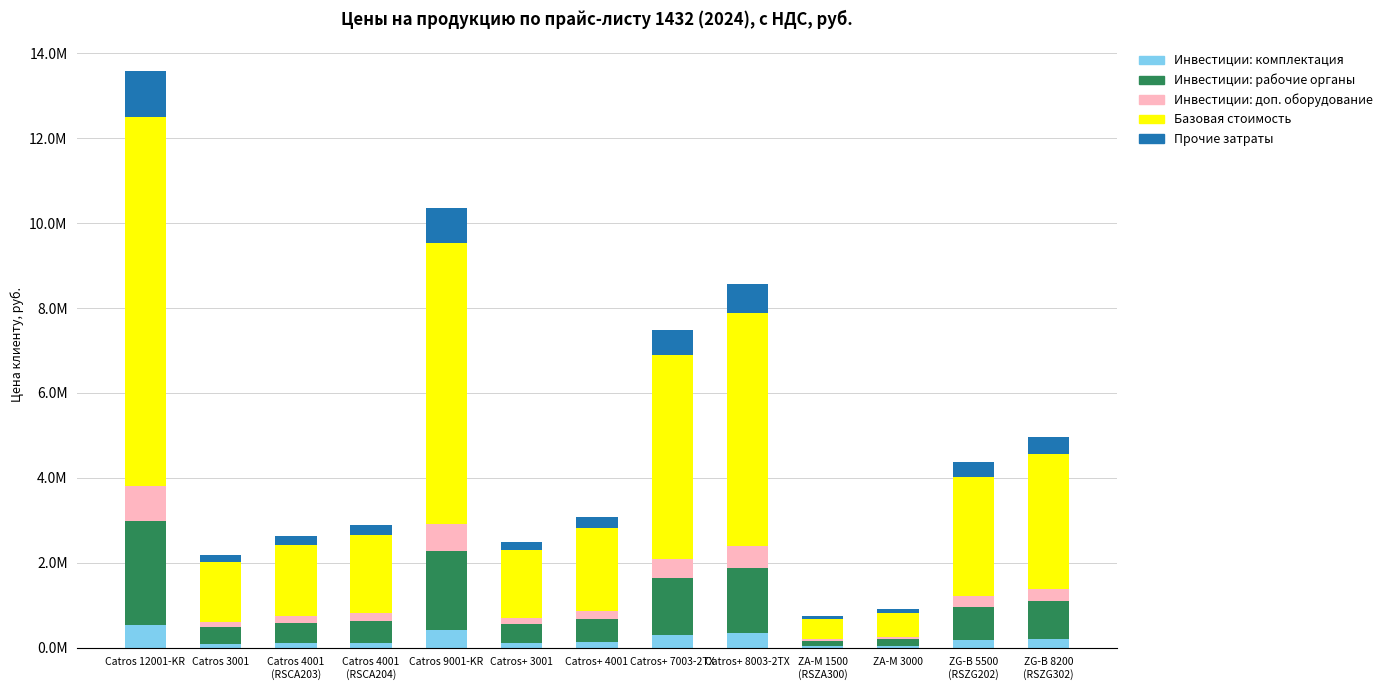

Does the chart contain stacked bars?

Yes